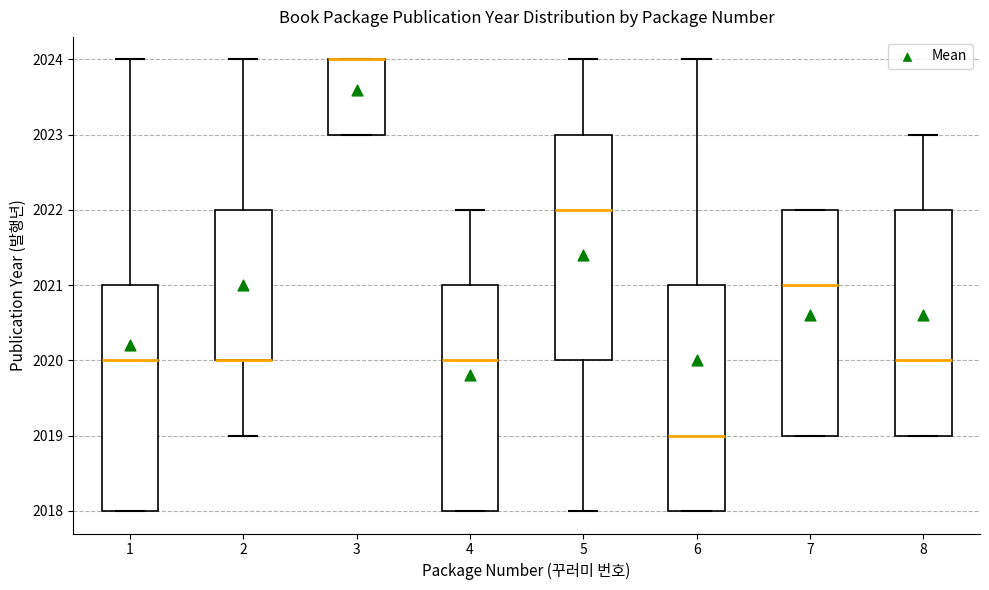

Reading left to right, transcribe this box plot: for each box, give where its median line is, the range the box spans, and where its two whiskers end, as read against the y-axis. The values are not printed on the chart, so give them approximately, as read against the axis.

1: median 2020, box 2018 to 2021, whiskers 2018 to 2024
2: median 2020 (drawn on the box's lower edge), box 2020 to 2022, whiskers 2019 to 2024
3: median 2024 (drawn on the box's upper edge), box 2023 to 2024, whiskers 2023 to 2024
4: median 2020, box 2018 to 2021, whiskers 2018 to 2022
5: median 2022, box 2020 to 2023, whiskers 2018 to 2024
6: median 2019, box 2018 to 2021, whiskers 2018 to 2024
7: median 2021, box 2019 to 2022, whiskers 2019 to 2022
8: median 2020, box 2019 to 2022, whiskers 2019 to 2023